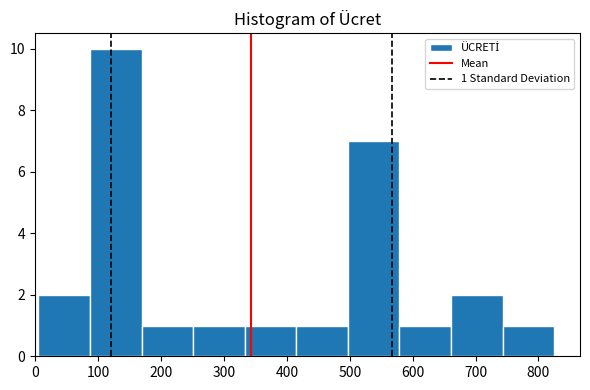

Over which range of the x-axis is the bar tallest?

87 to 169